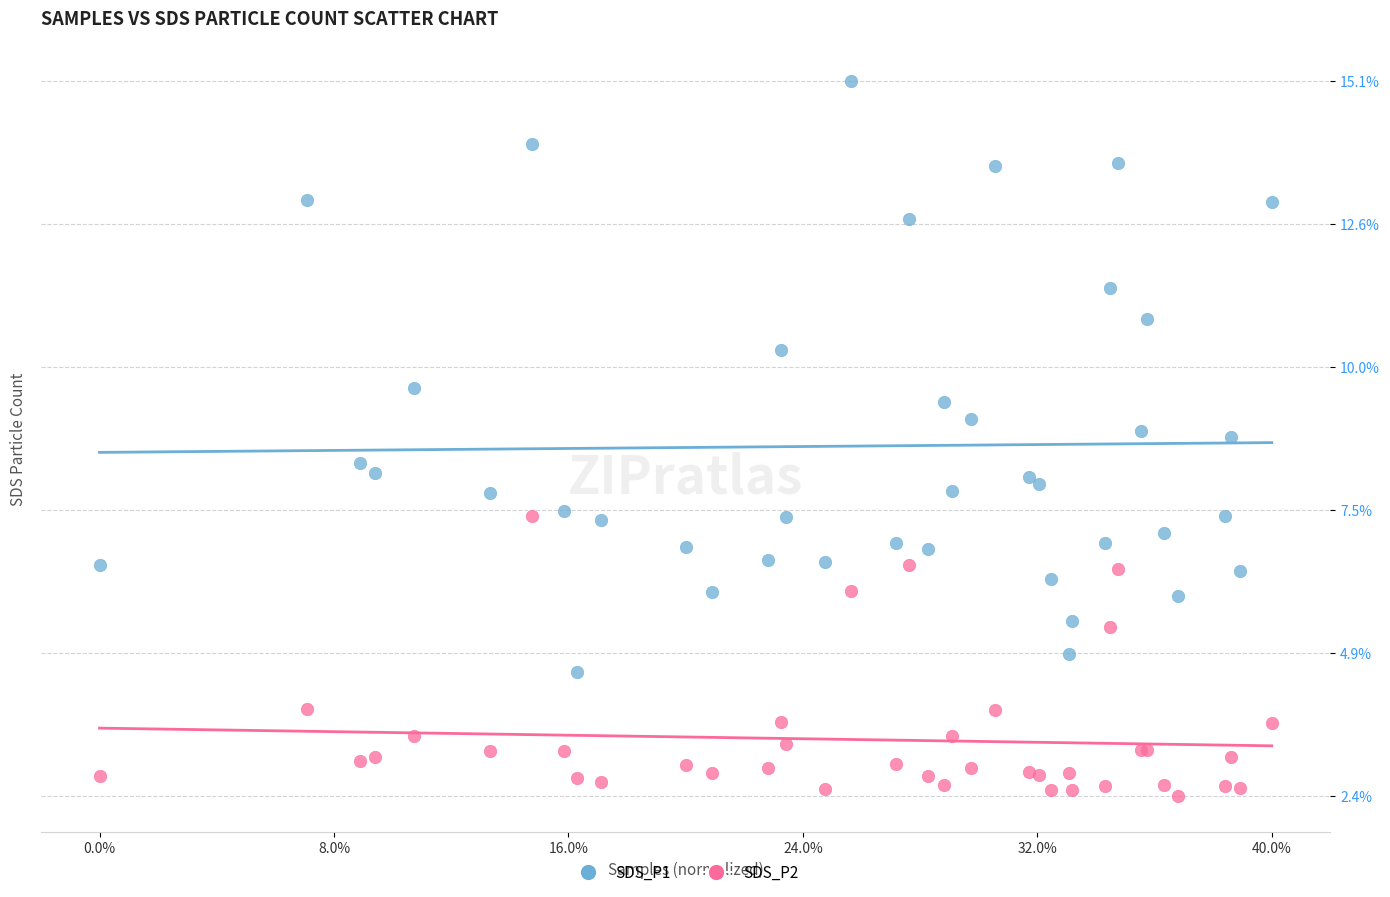

Which series reaches the maximum Y coordinate?

SDS_P1